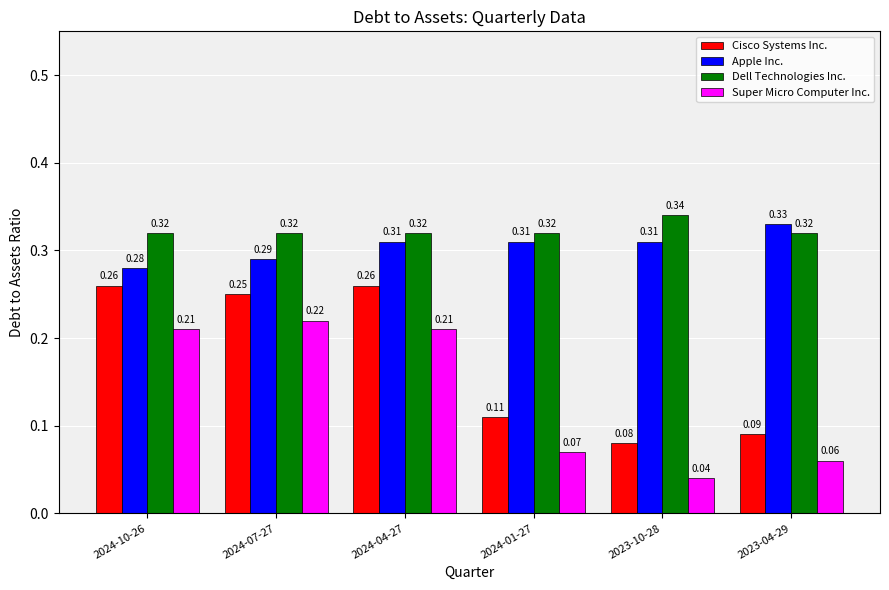

What is the sum of the Cisco Systems Inc. values at 2024-07-27 and 2024-01-27?

0.4